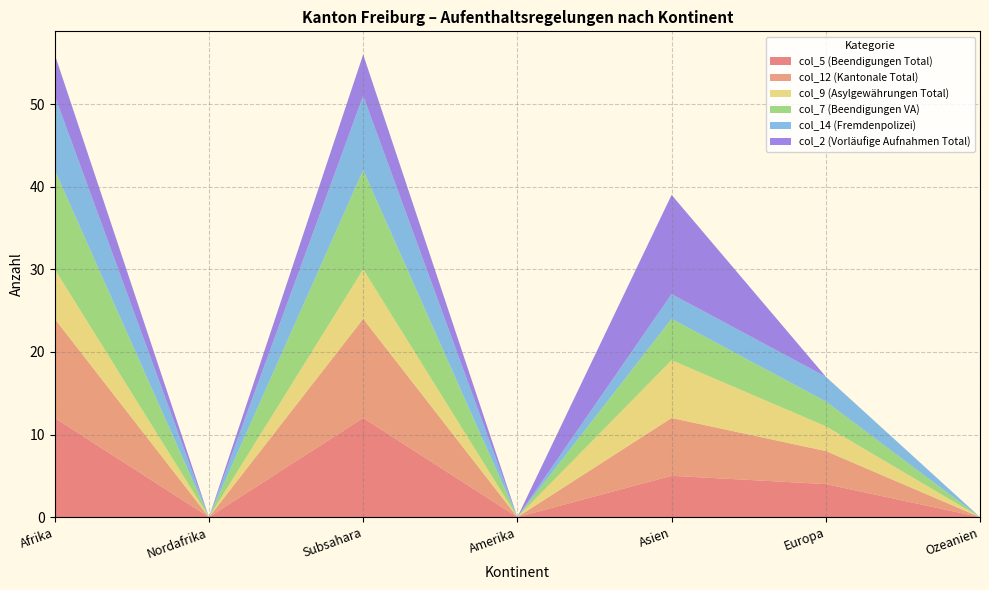

Reading left to right, transcribe all the data shown in this chart.

col_5 (Beendigungen Total): Afrika=12	Nordafrika=0	Subsahara=12	Amerika=0	Asien=5	Europa=4	Ozeanien=0
col_12 (Kantonale Total): Afrika=12	Nordafrika=0	Subsahara=12	Amerika=0	Asien=7	Europa=4	Ozeanien=0
col_9 (Asylgewährungen Total): Afrika=6	Nordafrika=0	Subsahara=6	Amerika=0	Asien=7	Europa=3	Ozeanien=0
col_7 (Beendigungen VA): Afrika=12	Nordafrika=0	Subsahara=12	Amerika=0	Asien=5	Europa=3	Ozeanien=0
col_14 (Fremdenpolizei): Afrika=9	Nordafrika=0	Subsahara=9	Amerika=0	Asien=3	Europa=3	Ozeanien=0
col_2 (Vorläufige Aufnahmen Total): Afrika=5	Nordafrika=0	Subsahara=5	Amerika=0	Asien=12	Europa=0	Ozeanien=0